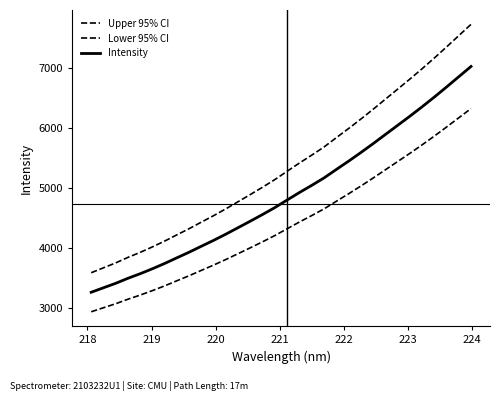

How many lines are shown in the chart?

3